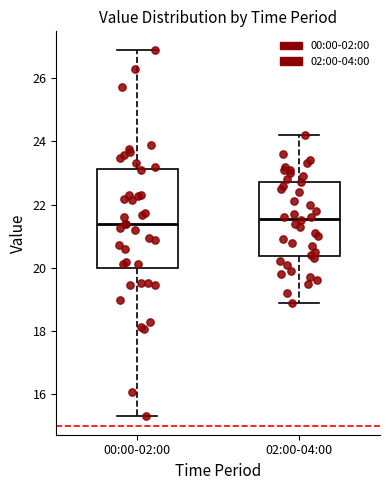

Comparing the boxes themselves (not the whiskers), which one is the tallest?

00:00-02:00